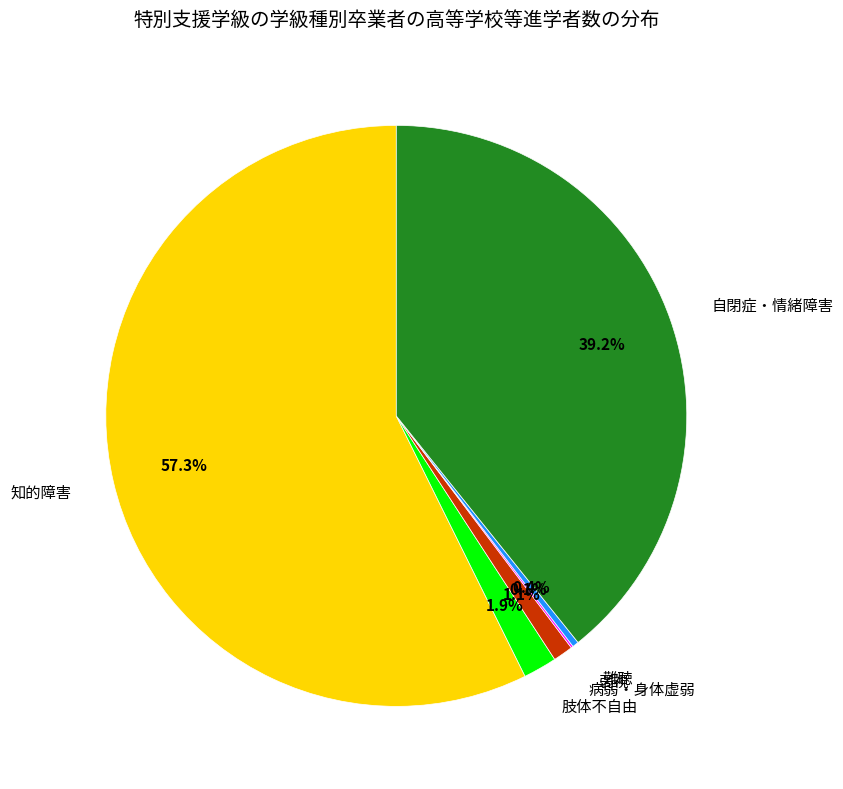

What is the majority slice?

知的障害